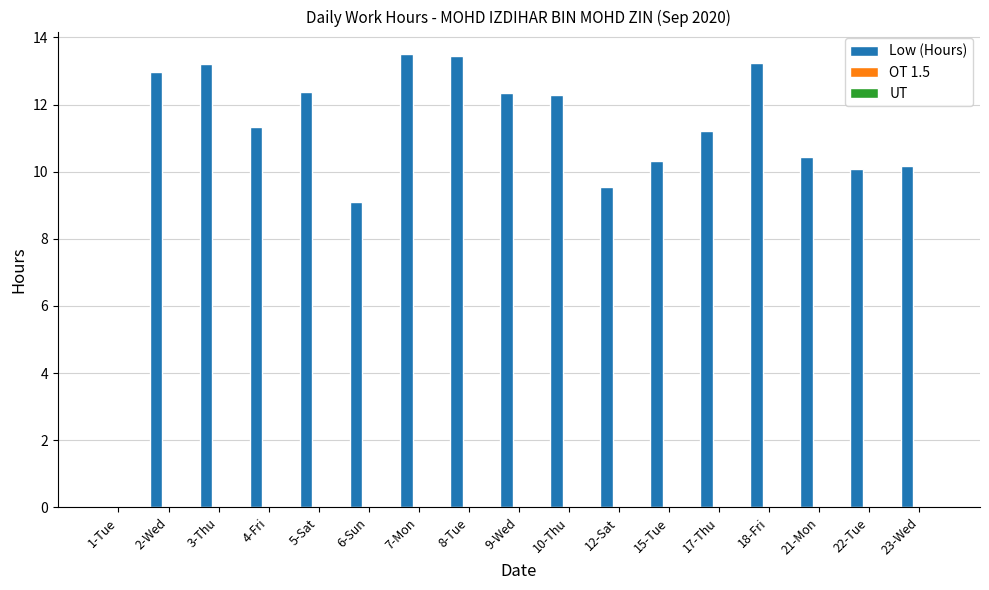

What is the sum of all values?

185.6